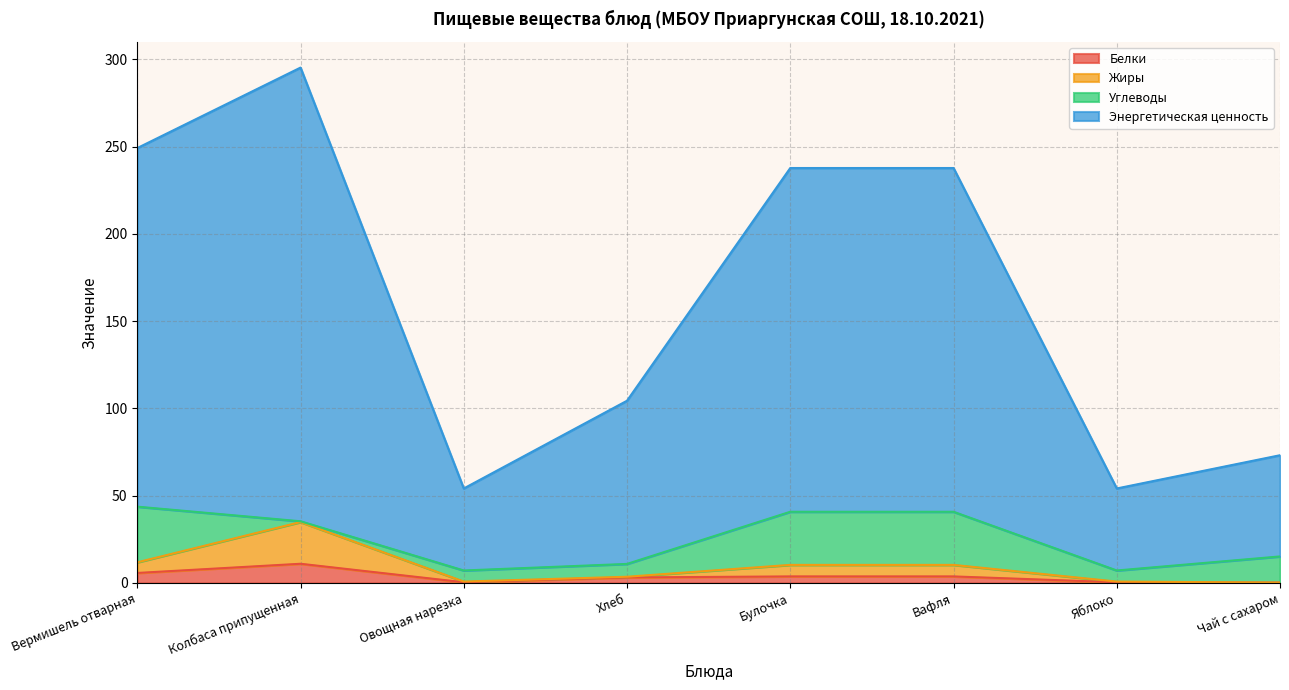

The value of Белки at Хлеб is 3.2. True or false?

True